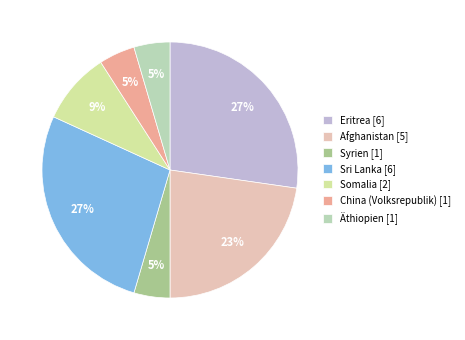

The Sri Lanka [6] slice represents 20% of the pie. True or false?

False